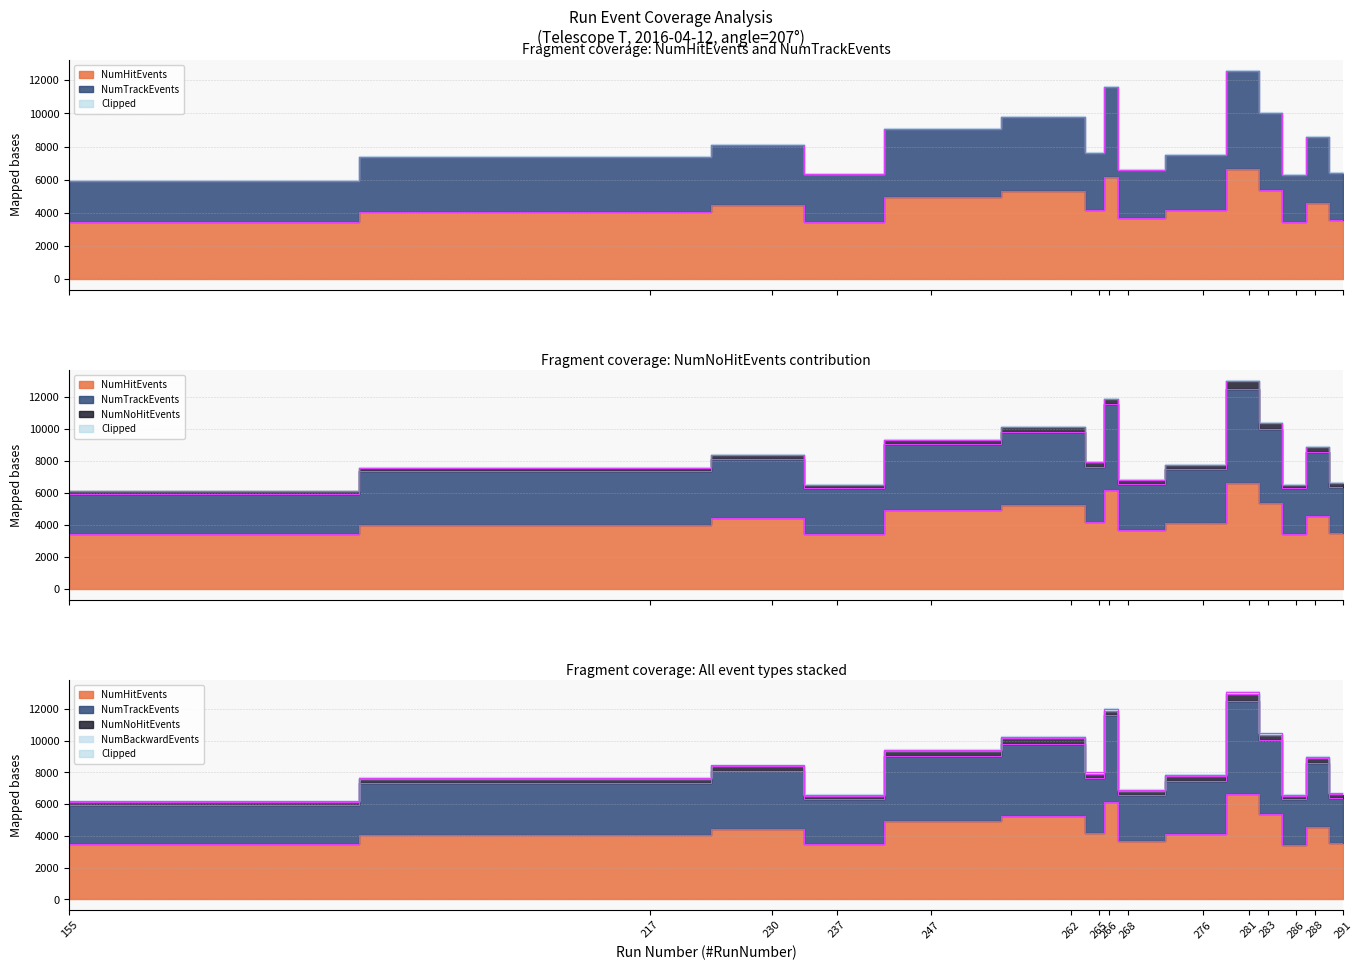

How many interior local peaks does the NumHitEvents series have?

5